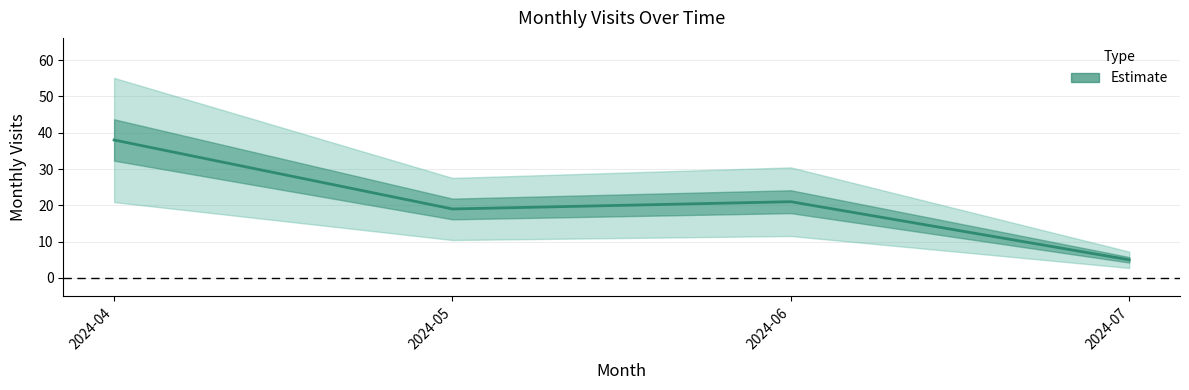

Does the chart have visible grid lines?

Yes